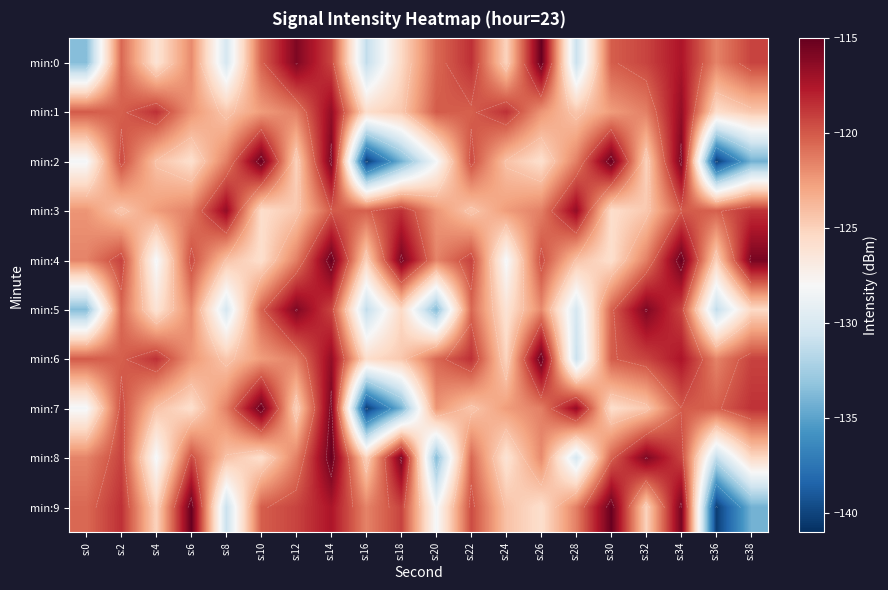

What is the difference between the maximum and second lowest values in the min:3 series?

9.0